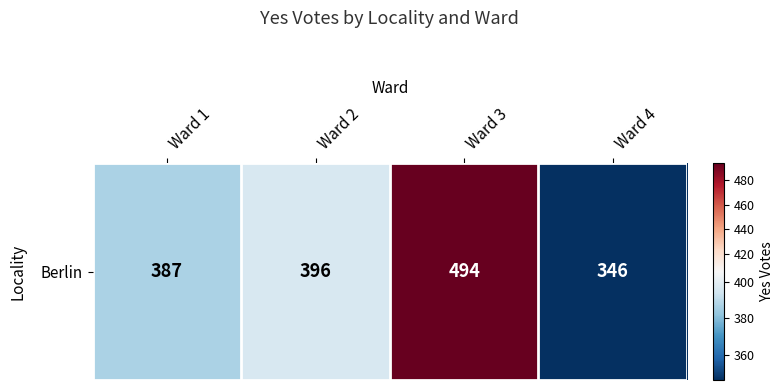

Reading left to right, extract all data points from this chart.

387	396	494	346